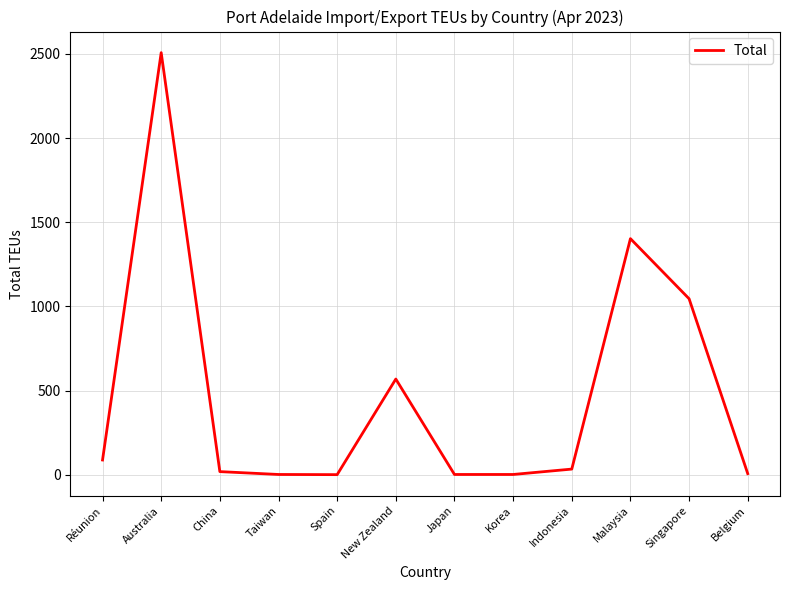

Where is the data nearest to the value 1254?

Malaysia